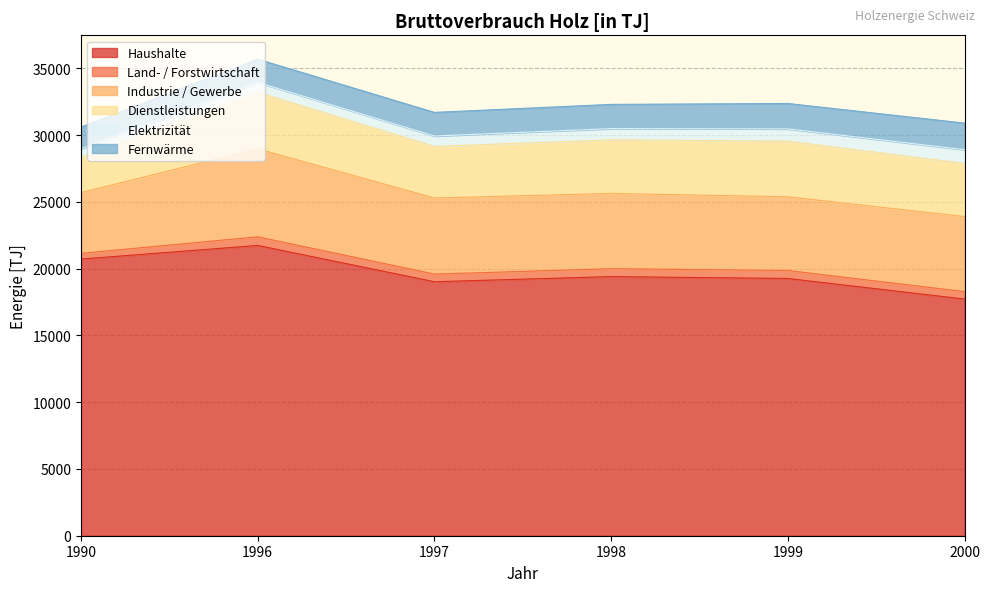

The Land- / Forstwirtschaft series shows 645 at 1996. True or false?

True